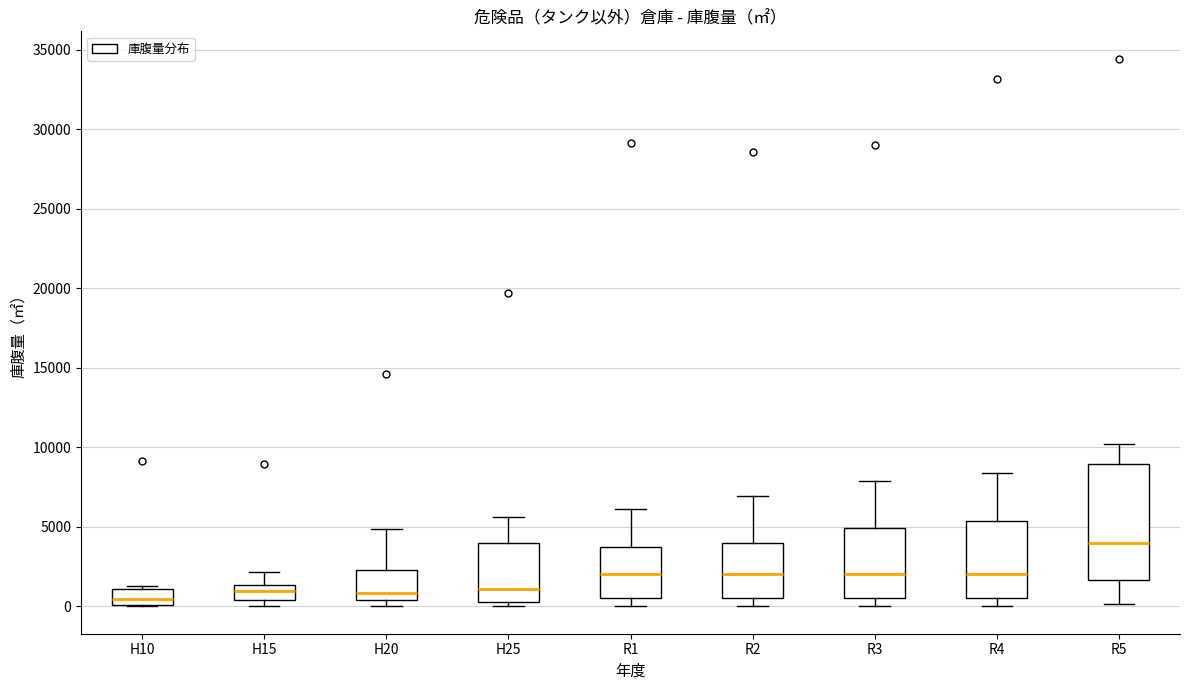

Reading left to right, transcribe this box plot: for each box, give where its median line is, the range the box spans, and where its two whiskers end, as read against the y-axis. The values are not printed on the chart, so give them approximately, as read against the axis.

H10: median 500, box 0 to 1000, whiskers 0 to 1500
H15: median 1000, box 500 to 1500, whiskers 0 to 2000
H20: median 1000, box 500 to 2500, whiskers 0 to 5000
H25: median 1000, box 500 to 4000, whiskers 0 to 5500
R1: median 2000, box 500 to 4000, whiskers 0 to 6000
R2: median 2000, box 500 to 4000, whiskers 0 to 7000
R3: median 2000, box 500 to 5000, whiskers 0 to 8000
R4: median 2000, box 500 to 5500, whiskers 0 to 8500
R5: median 4000, box 1500 to 9000, whiskers 0 to 10000